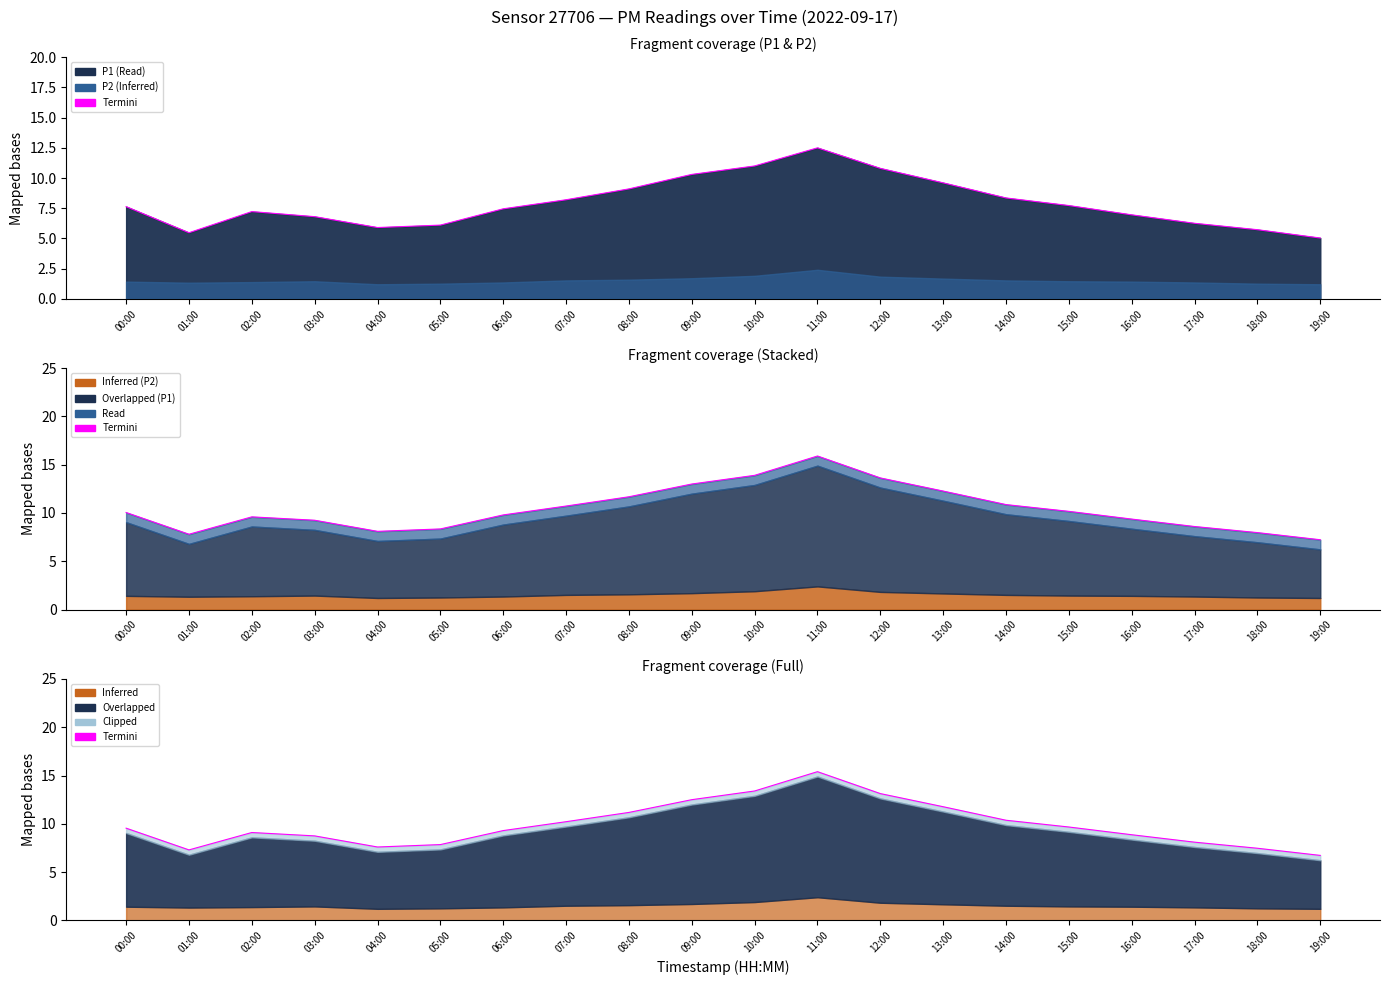

True or false: Termini P1 and Termini intersect in this chart.

False